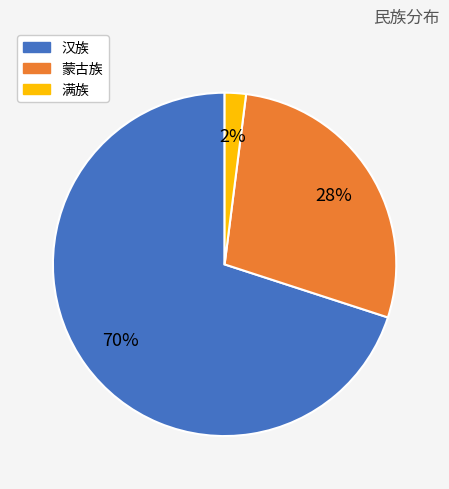

How many slices are in this pie chart?

3